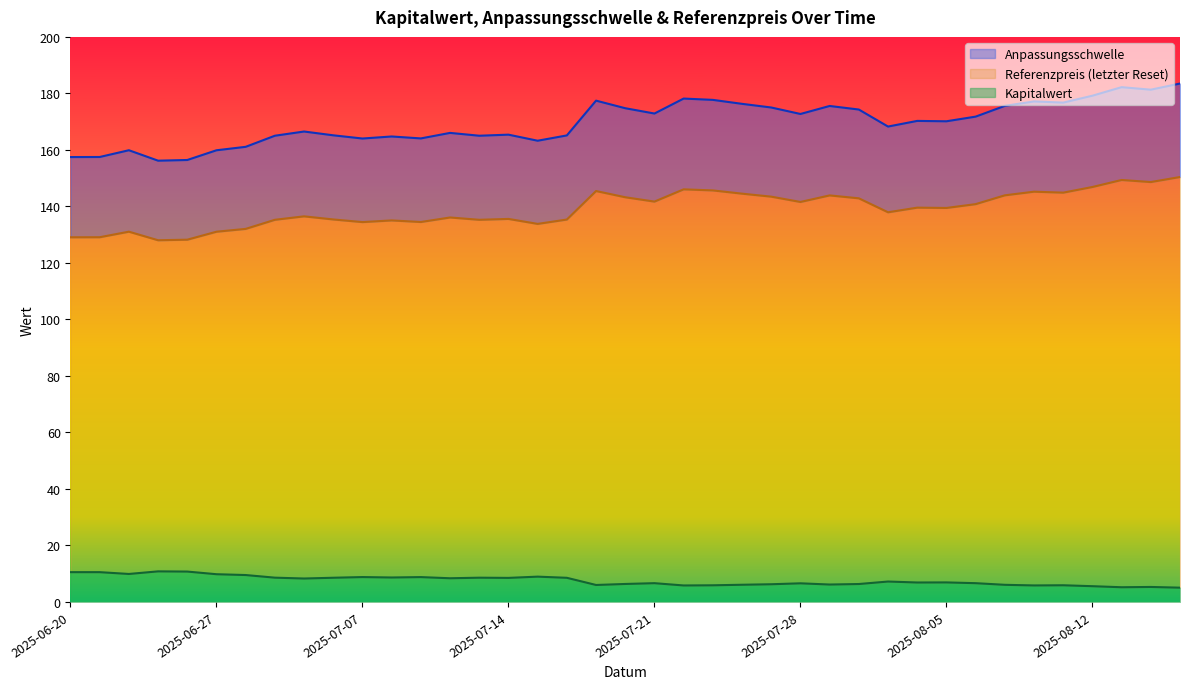

Is the value of Kapitalwert at 2025-06-23 greater than the value of Referenzpreis (letzter Reset) at 2025-07-02?

No